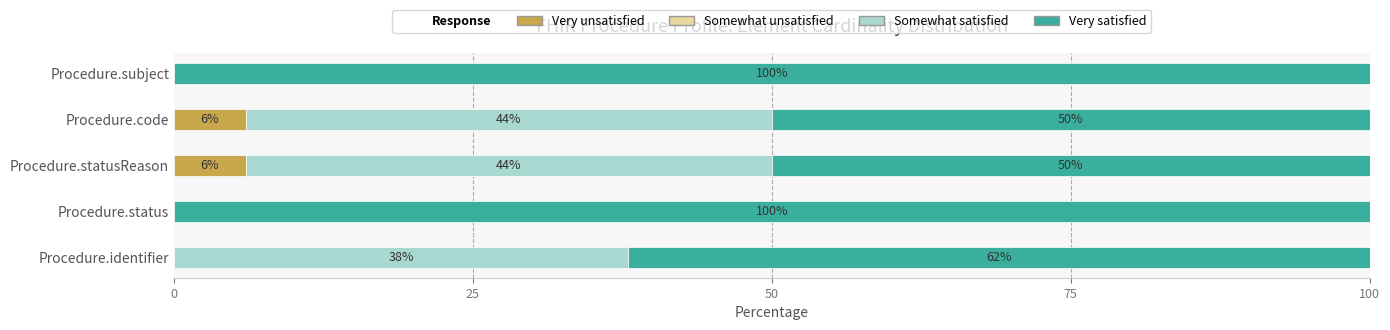

The Very unsatisfied series shows 0 at Procedure.subject. True or false?

True